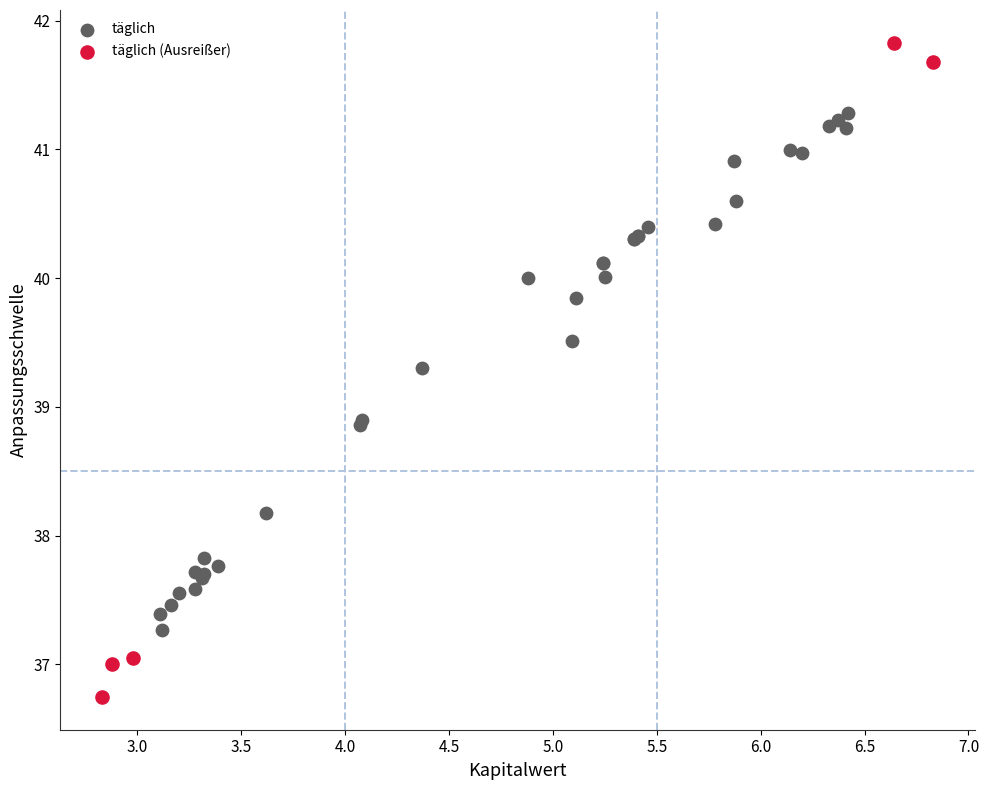

What are all the series names shown in the legend?

täglich, täglich (Ausreißer)